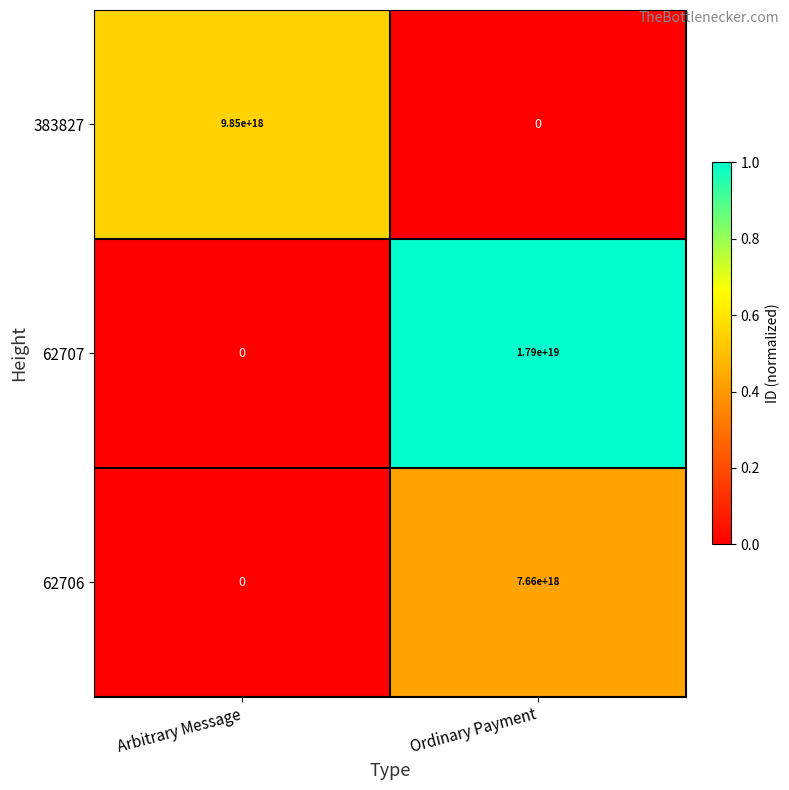

At which category does the chart reach its peak across all series?

Ordinary Payment